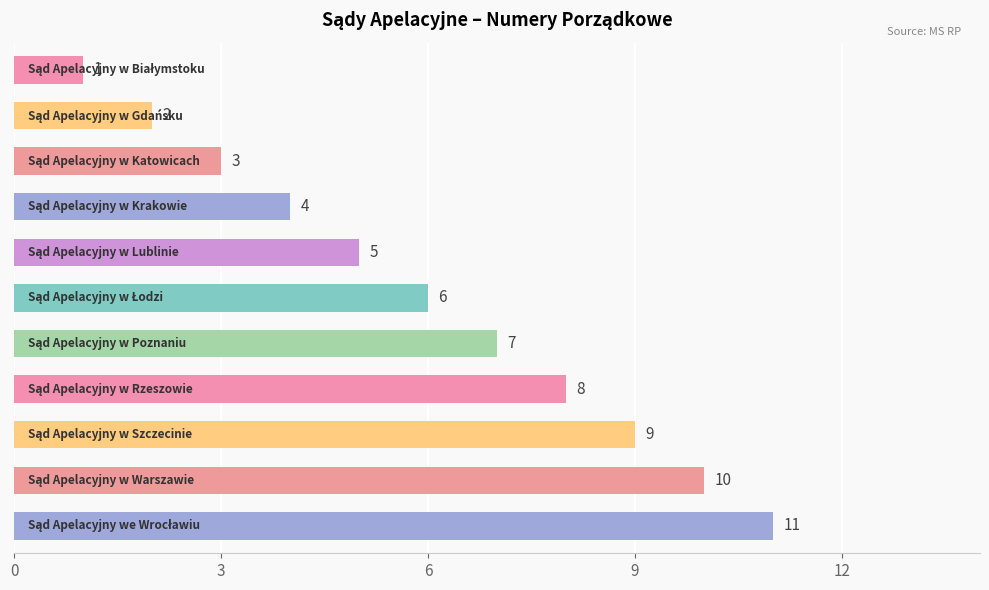

How many values are between 3 and 9?

7